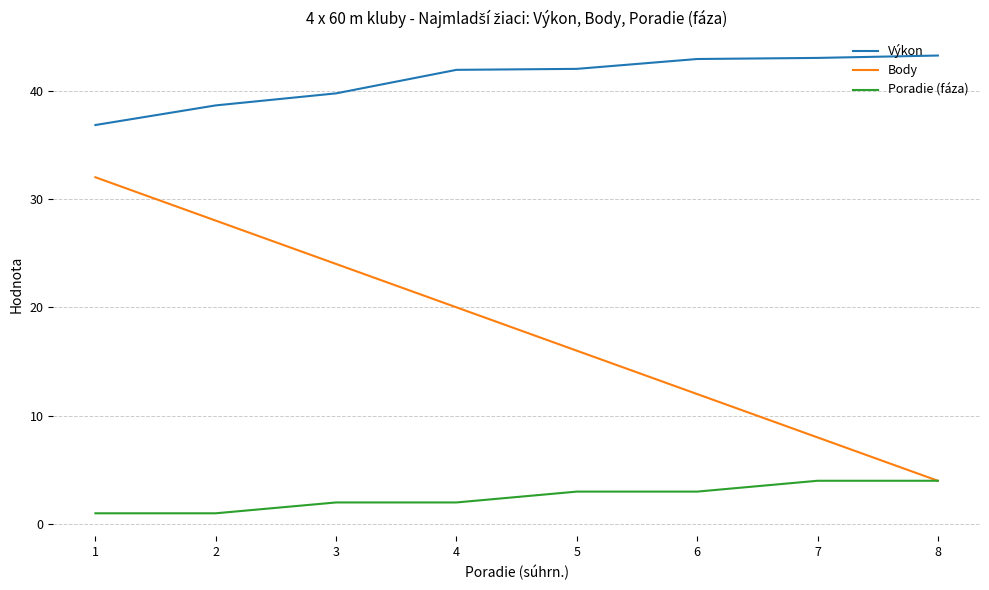

True or false: Body has more than 0 interior local peaks.

False